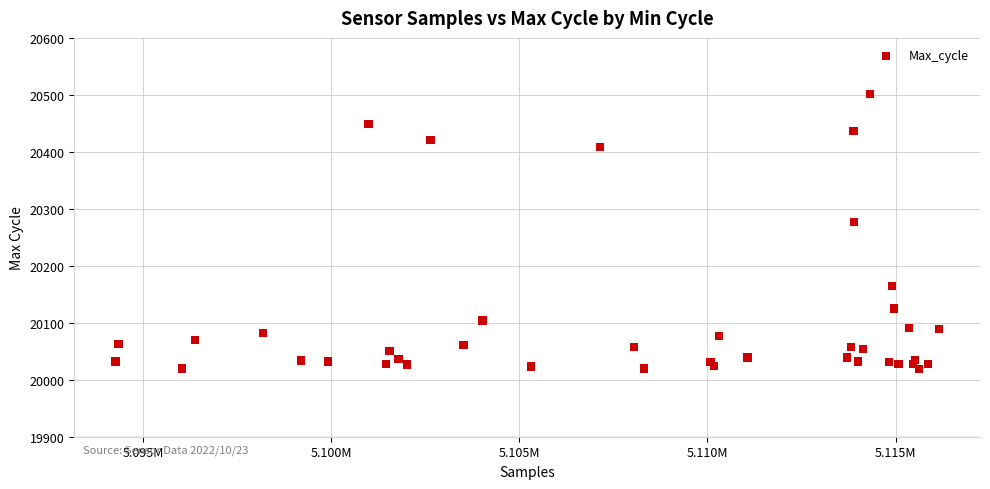

What Y value in the scatter plot is closest to 20260?

20277